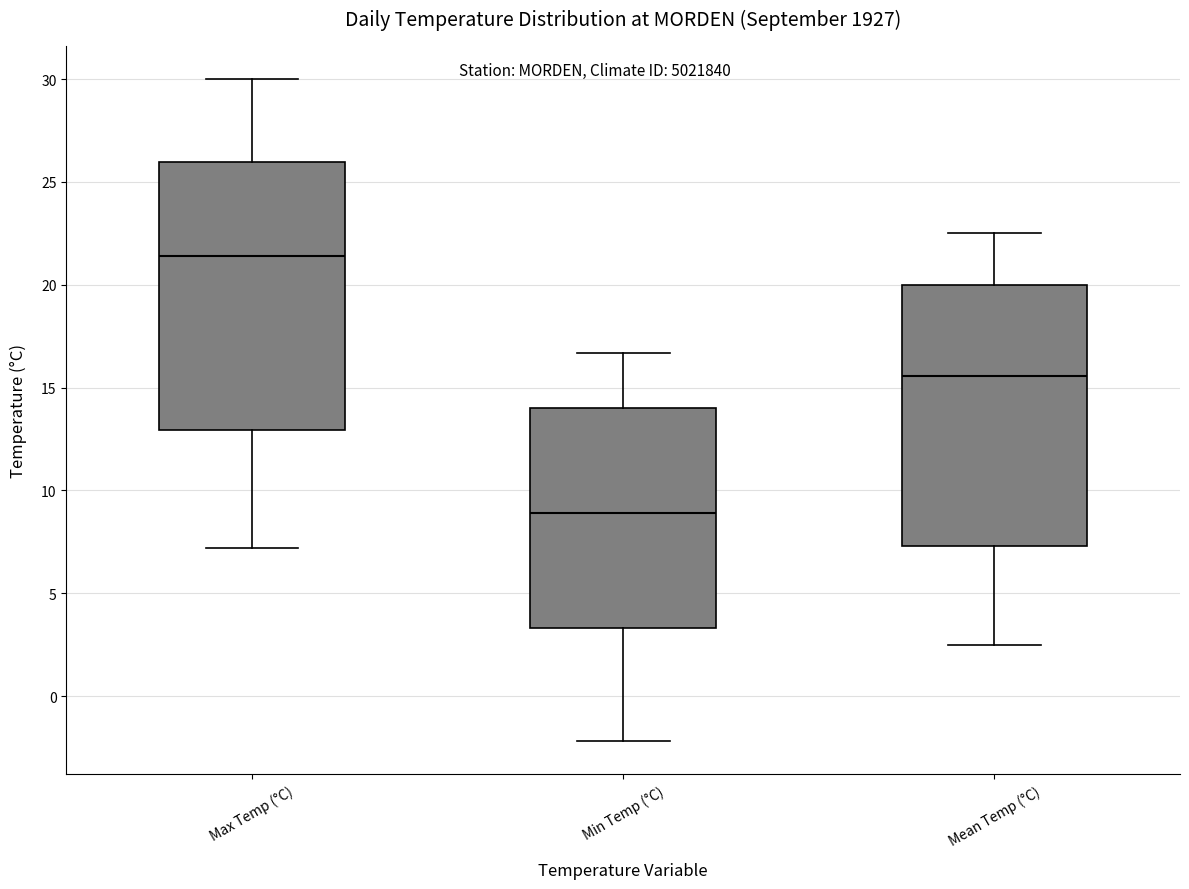

Which box's median line is the lowest?

Min Temp (°C)